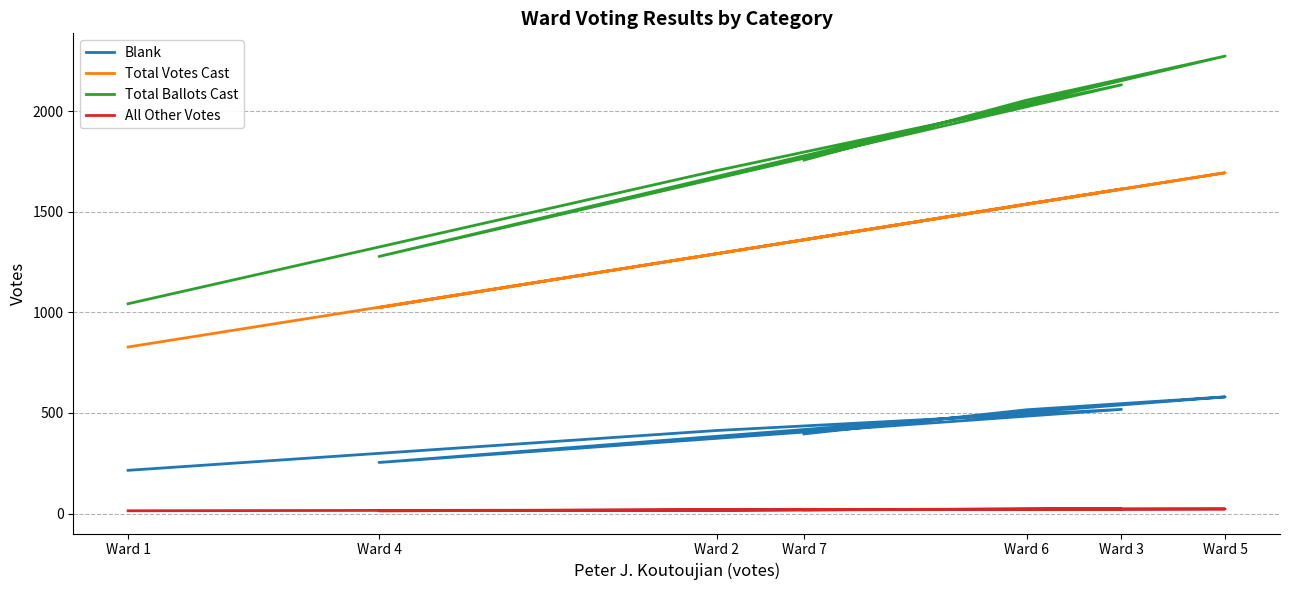

At which category is the sum across all series the highest?

Ward 5